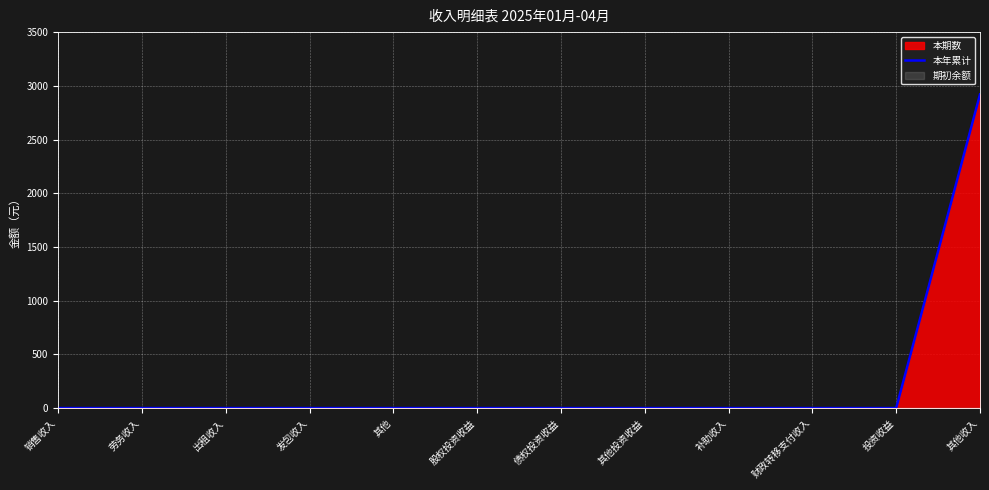

The chart shows a value of -1147 at 股权投资收益. True or false?

False